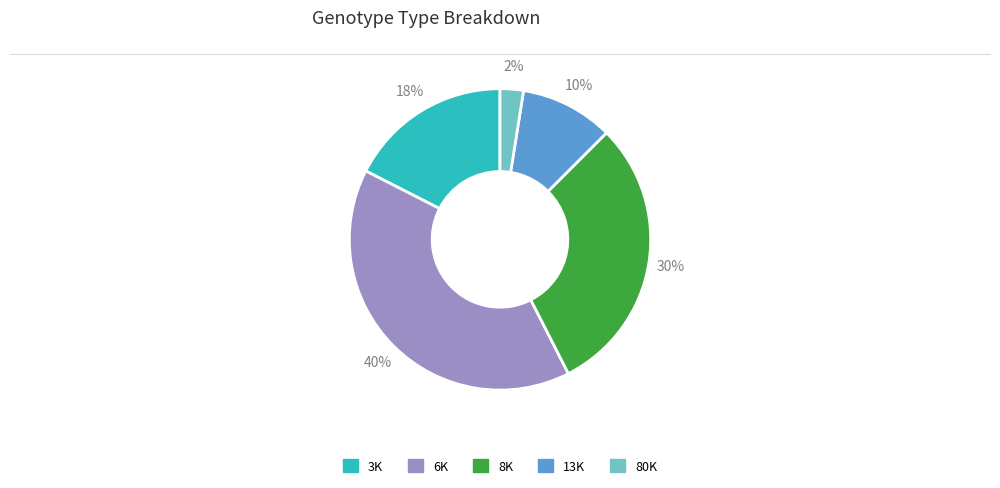

Does any single category account for the majority?

No